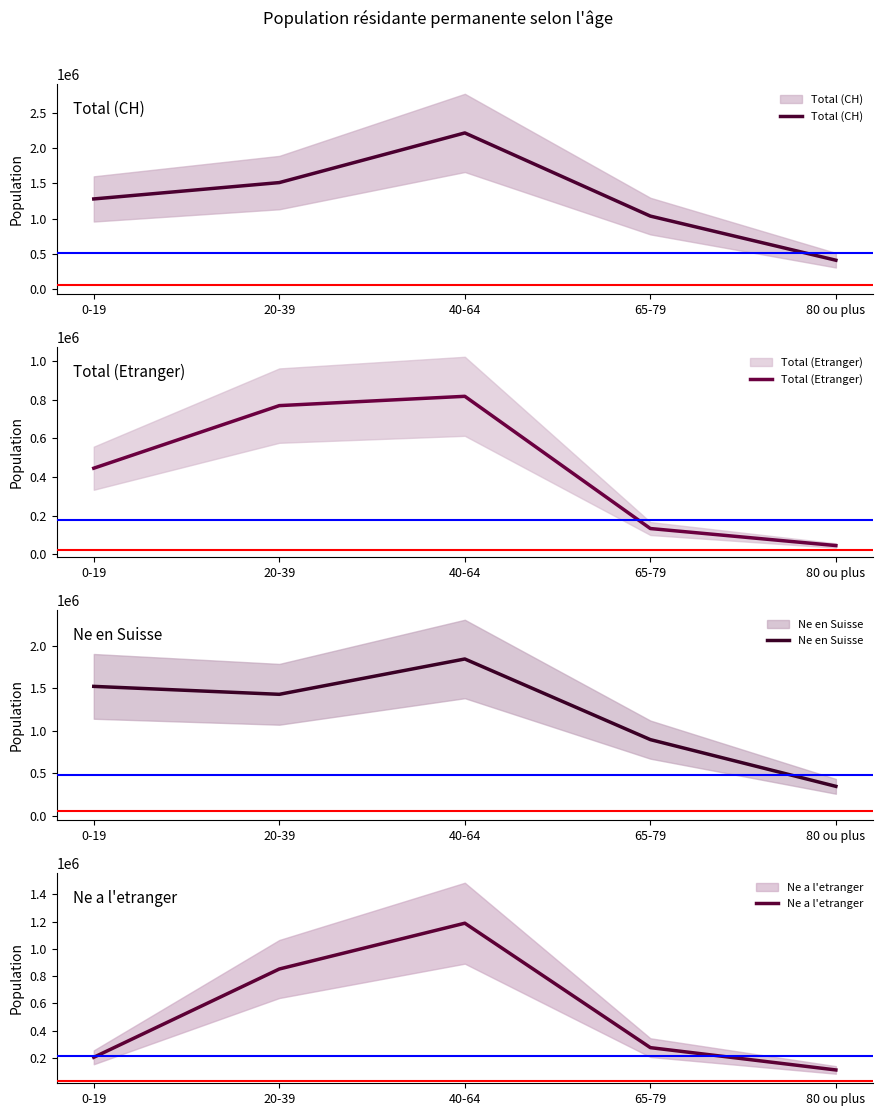

How many values in the Total (Etranger) series exceed 445480?

2